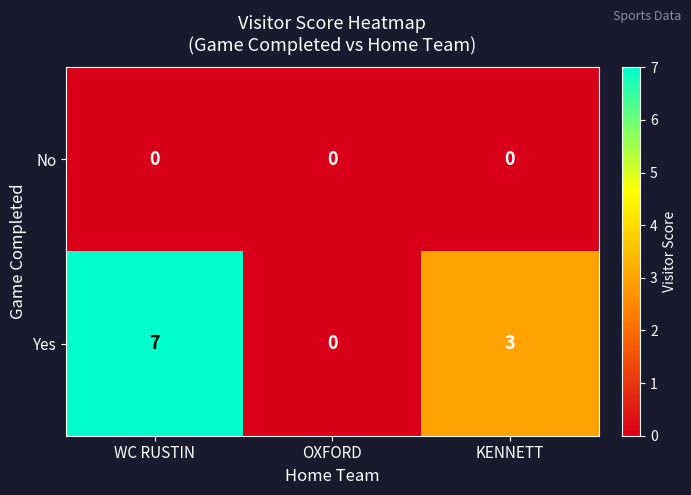

Reading left to right, extract all data points from this chart.

No: WC RUSTIN=0	OXFORD=0	KENNETT=0
Yes: WC RUSTIN=7	OXFORD=0	KENNETT=3